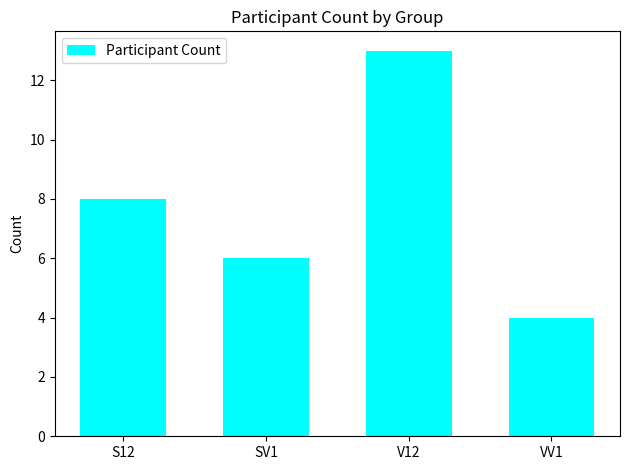

What position from the right is V12?

2